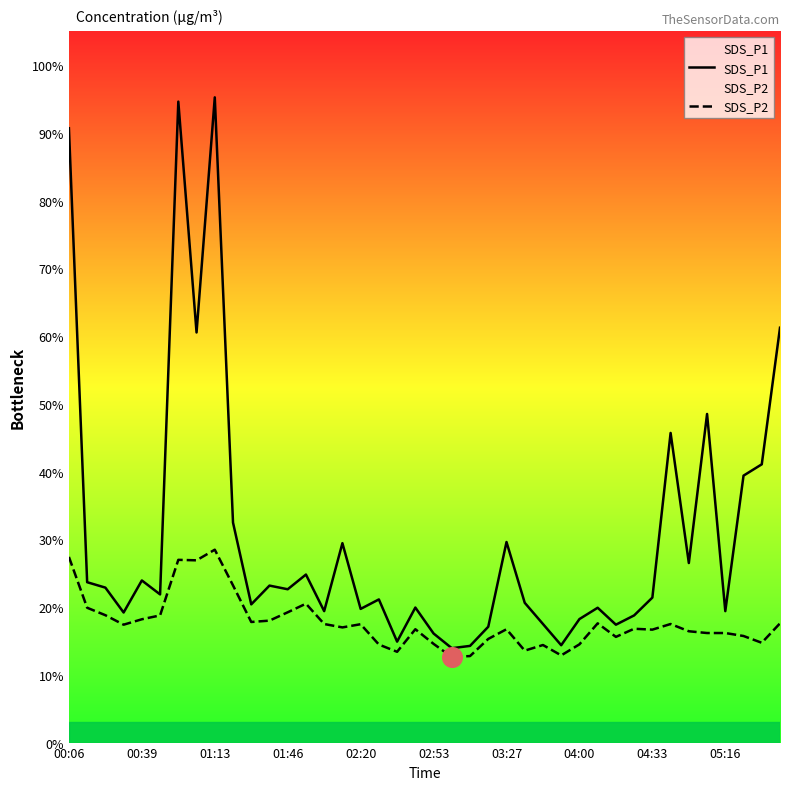

Which series reaches the minimum Y coordinate?

SDS_P2